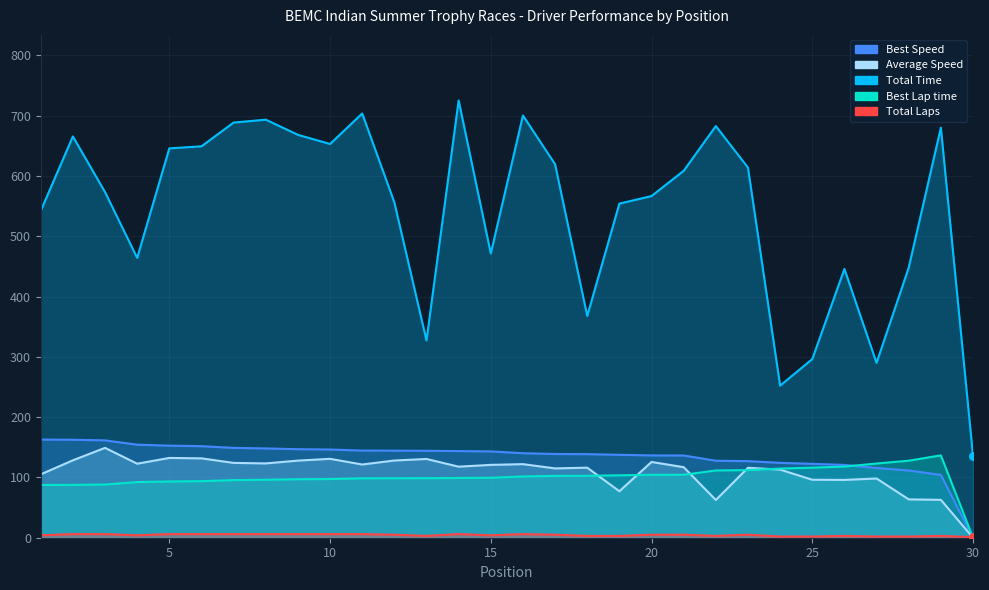

Which series has the largest total across all categories?

Total Time